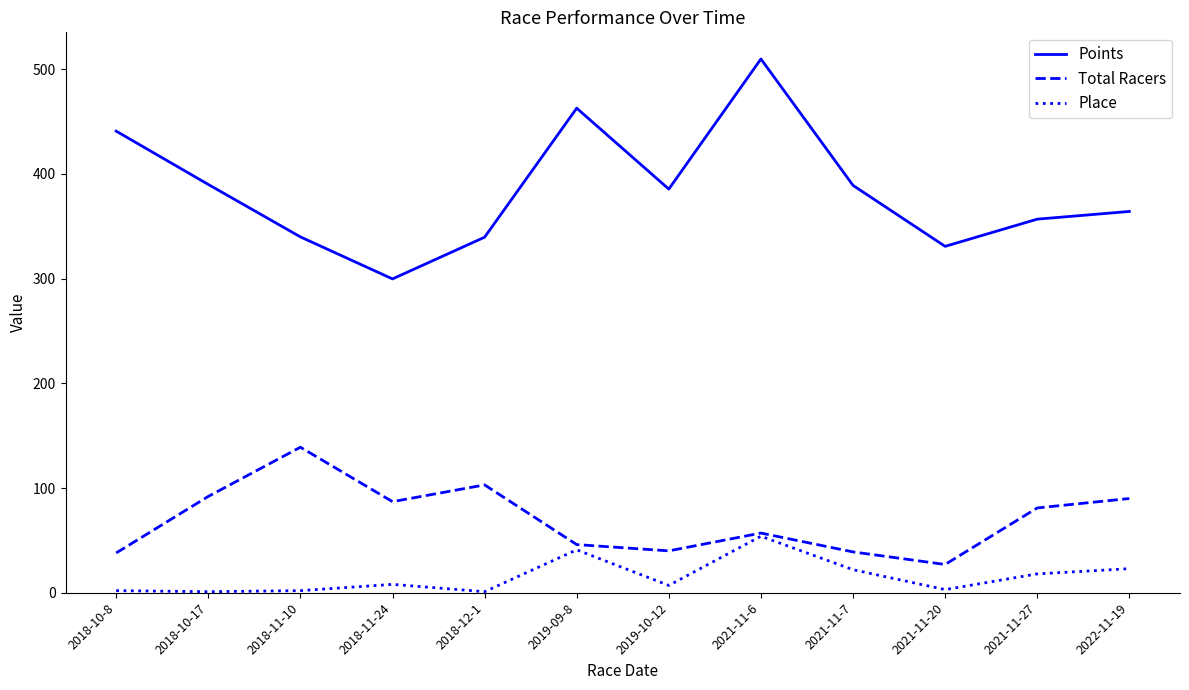

Is it true that Place equals 54.0 at 2021-11-6?

True